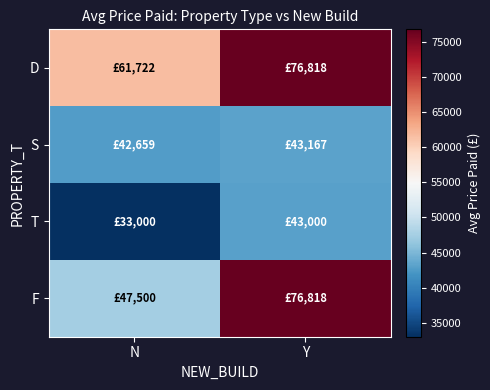

Which series has the largest total across all categories?

D